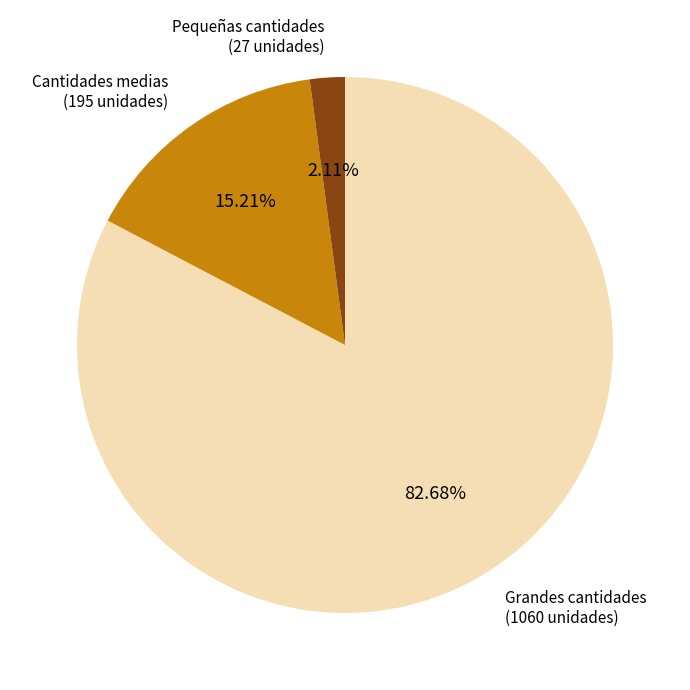

Is there any slice that represents more than half of the pie?

Yes